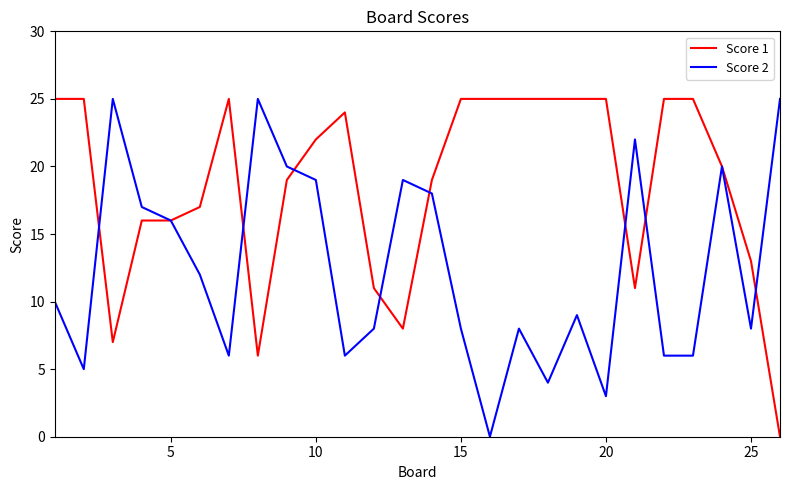

List the series in order of their overall mean, lowest first.

Score 2, Score 1